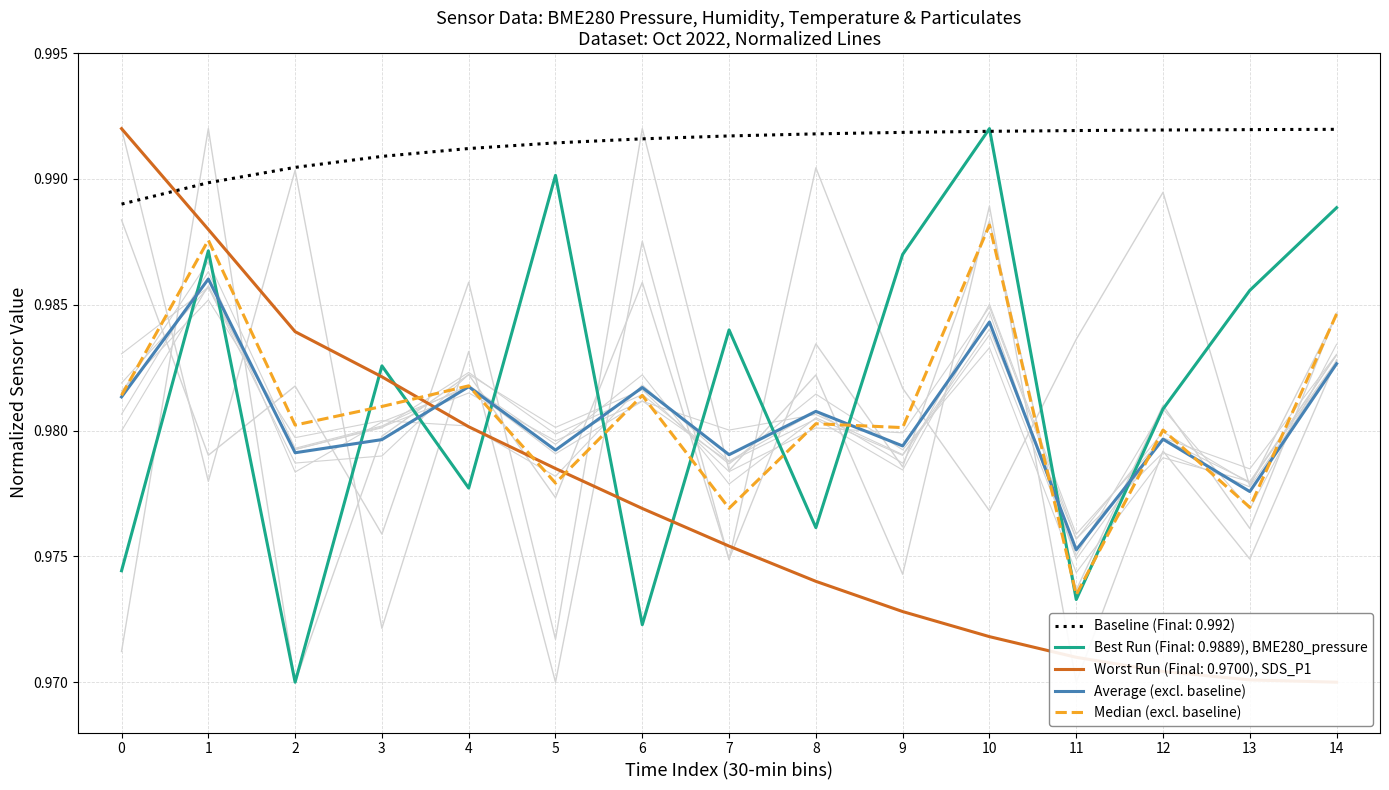

Is this an area chart (filled region under the line)?

No